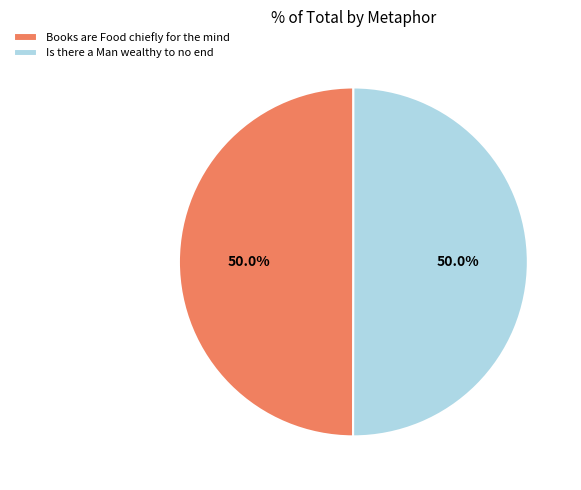

What percentage is NOT represented by Books are Food chiefly for the mind?

50.0%